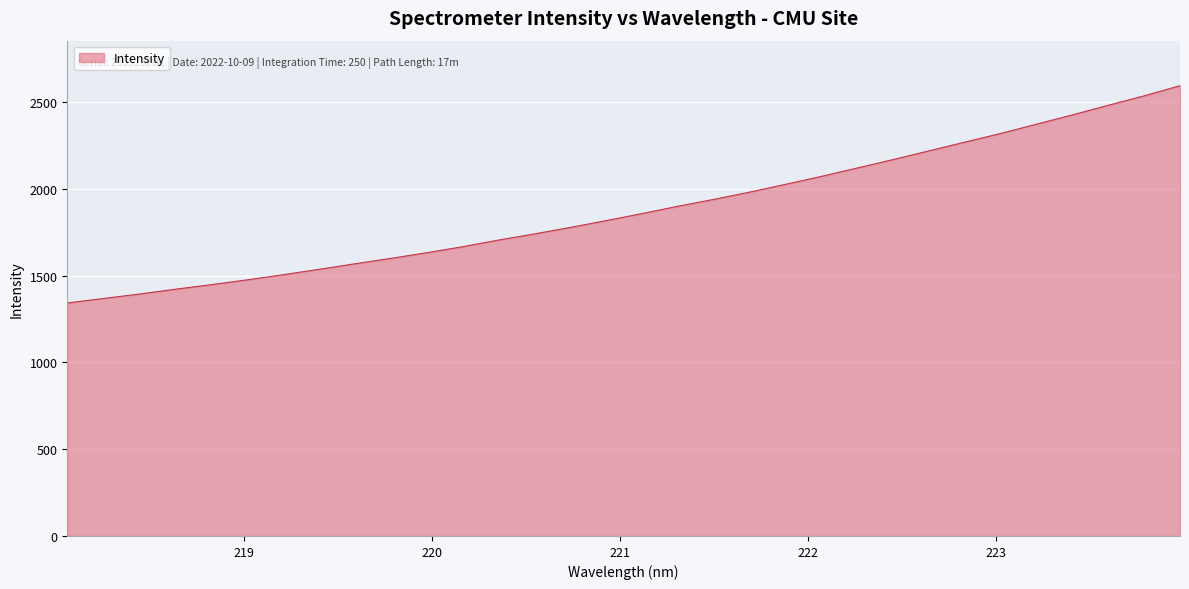

What is the difference between the maximum and minimum values?

1251.5